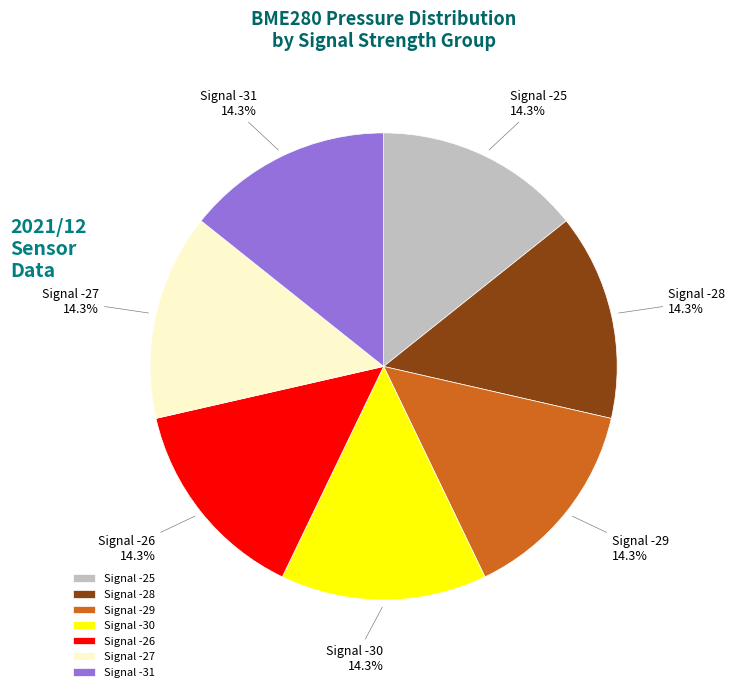

How many slices are in this pie chart?

7